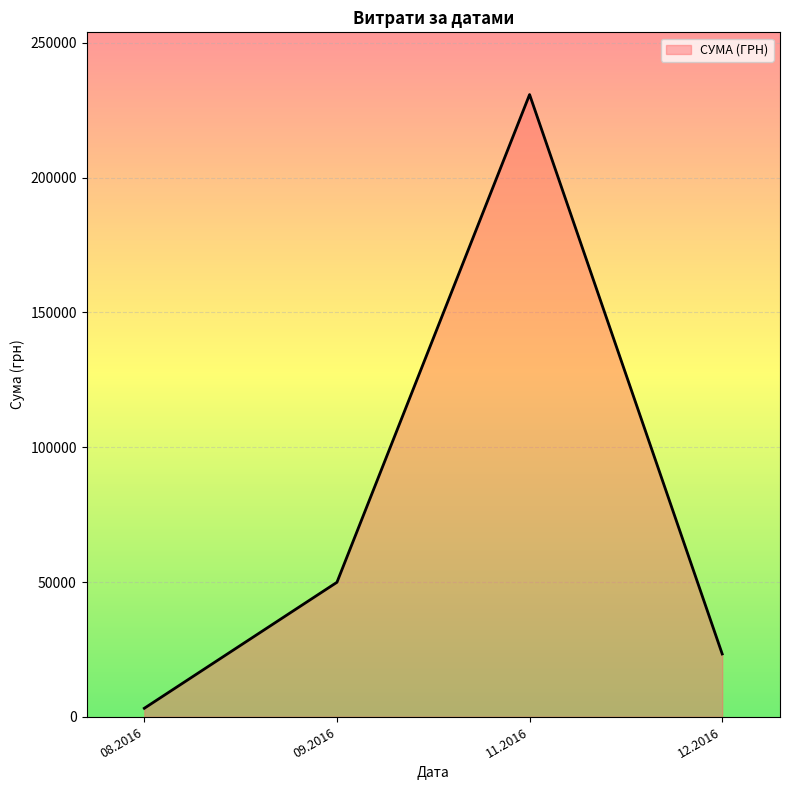

How many interior local valleys (lower than both neighbors) does the data have?

0